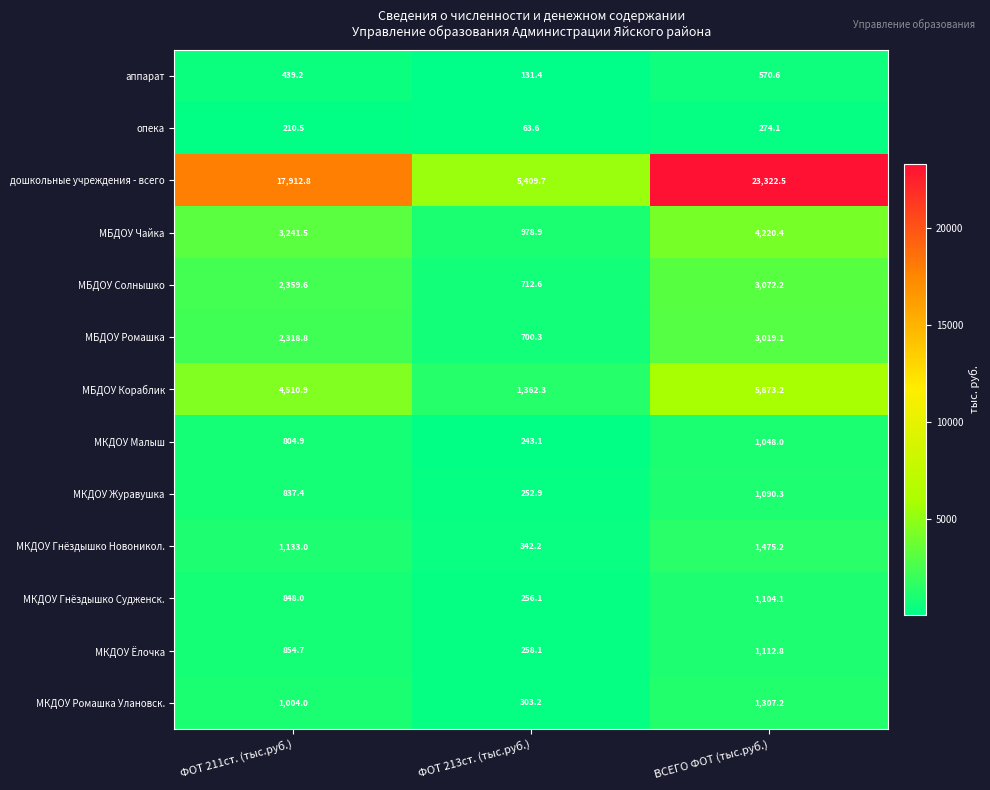

At which label is МБДОУ Ромашка closest to 1859?

ФОТ 211ст. (тыс.руб.)